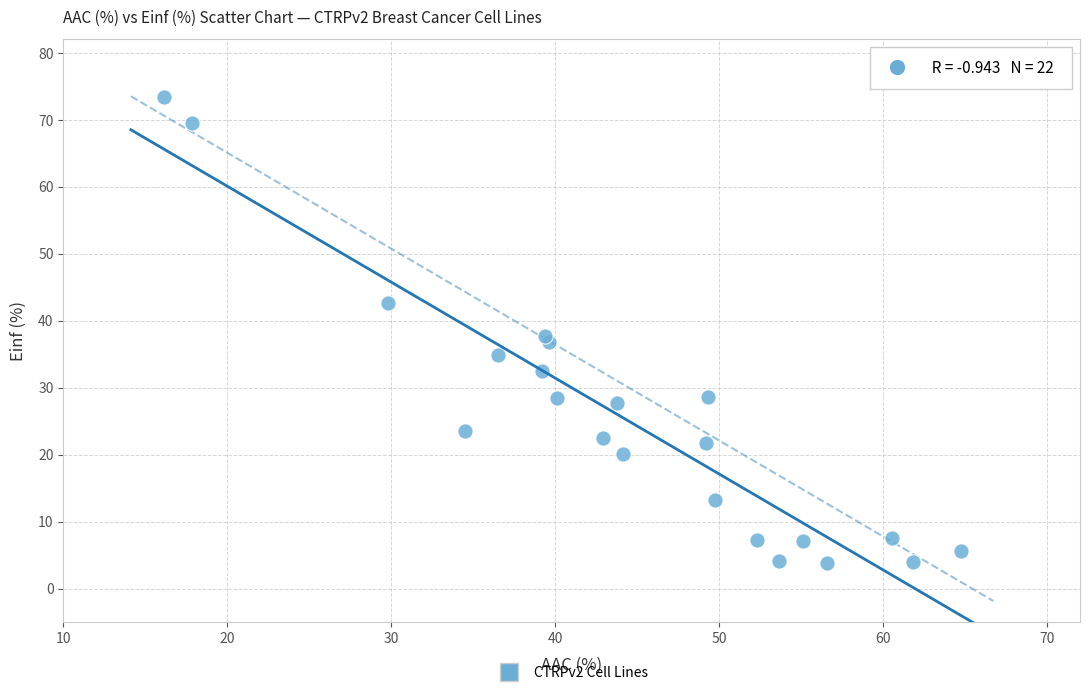

What is the range of X values (max minus min)?

48.6